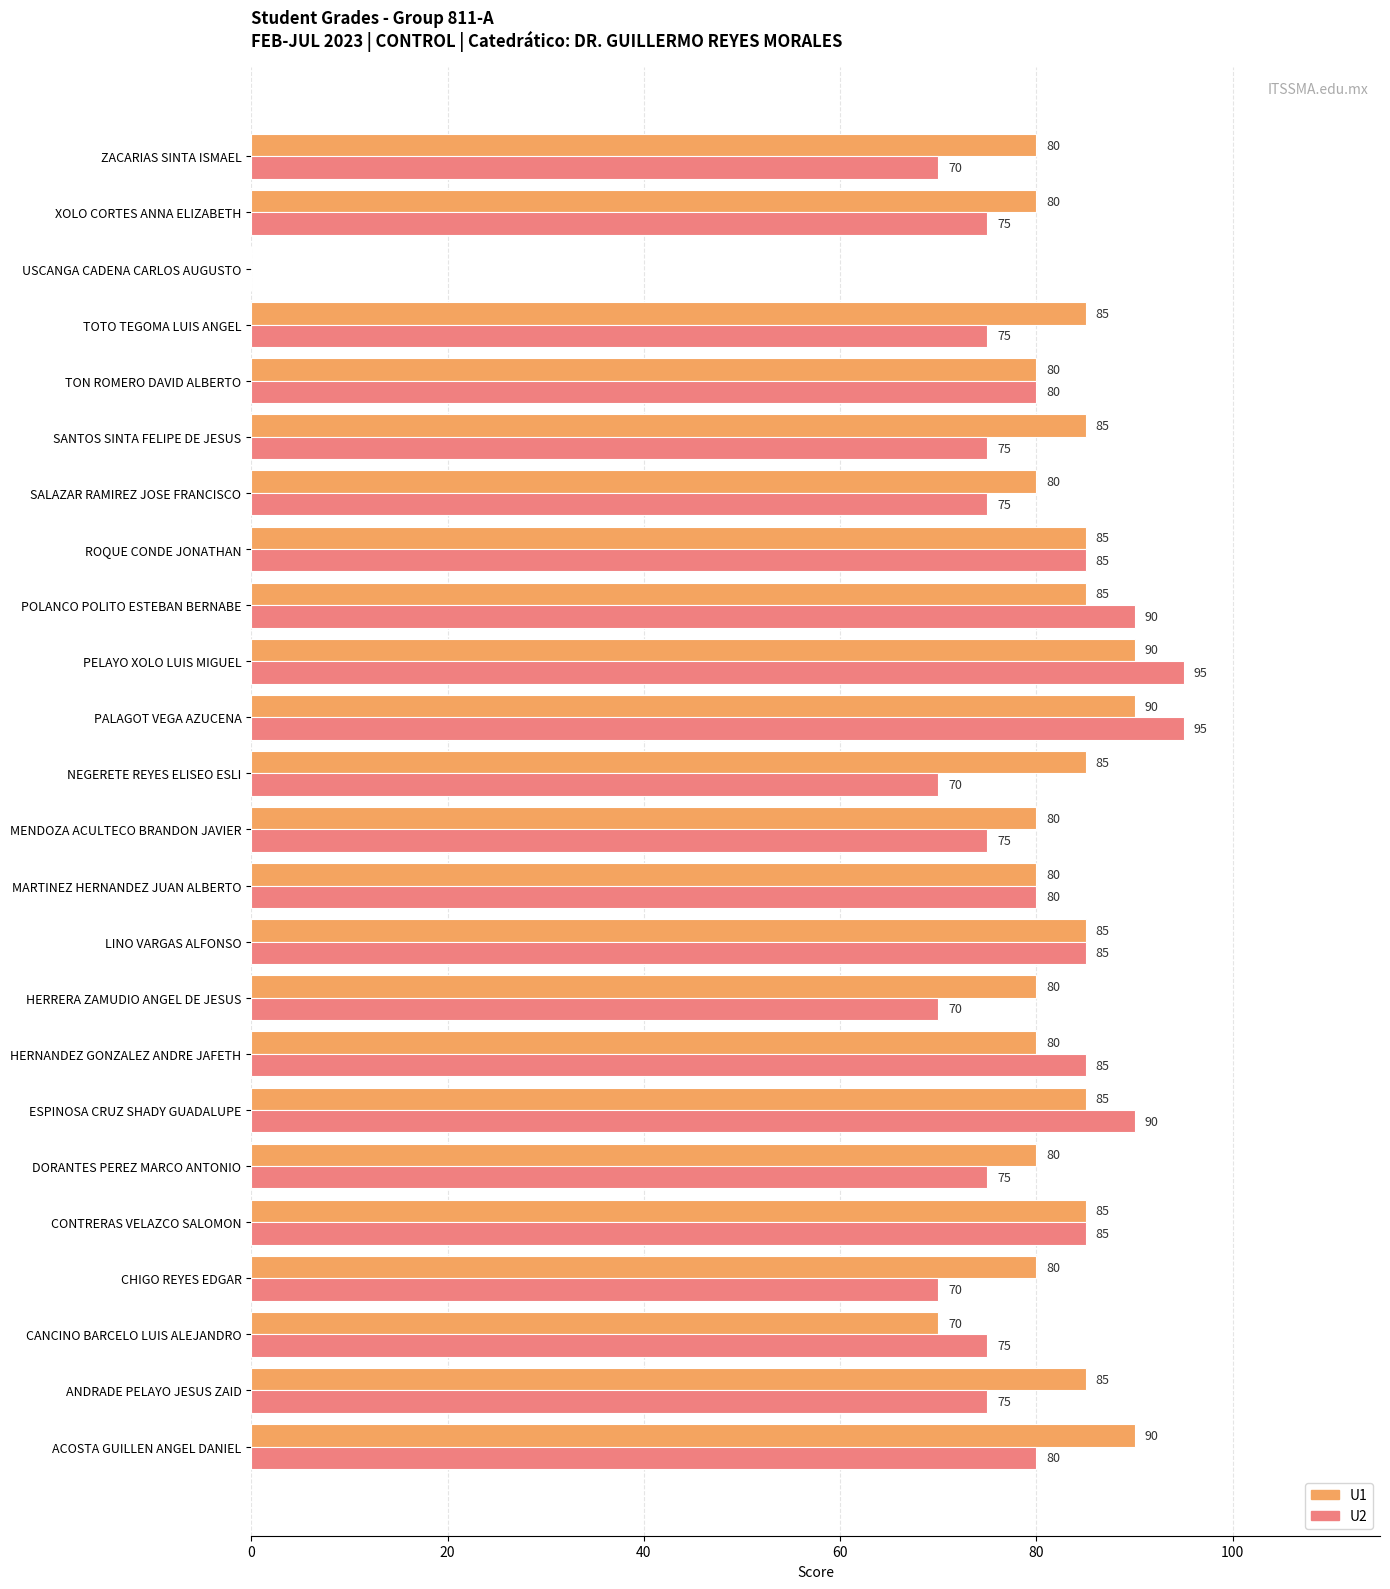

What value does the U2 series have at ZACARIAS SINTA ISMAEL?

70